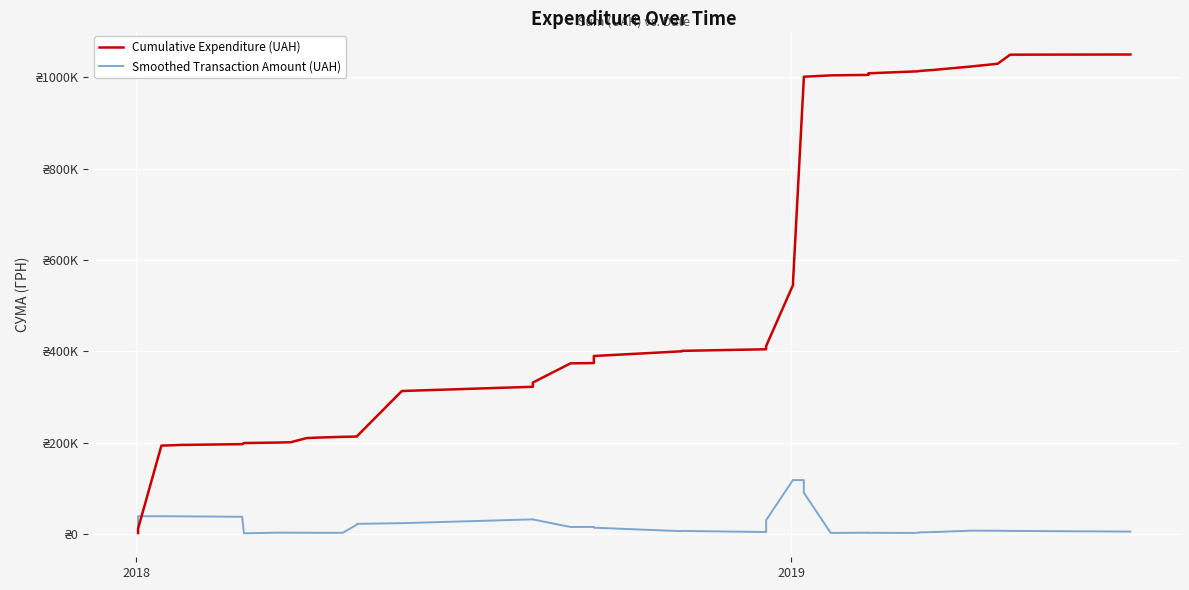

Reading right to left, what are all the values shown in this chart?

Cumulative Expenditure (UAH): 1049532.9	1049147.8	1029240.3	1023181.5	1015682.5	1013691.5	1012613.5	1008379.0	1004879.0	1003827.1	1000887.2	998199.2	996848.4	551964.4	545101.2	411270.9	407806.8	404342.8	400878.8	399918.8	389606.3	374206.3	373541.3	331495.9	322245.9	312995.9	214121.7	213297.7	212666.7	211159.7	209997.0	200800.7	200222.7	199087.7	196675.7	194985.6	193444.7	11581.7	5665.7	2093.7
Smoothed Transaction Amount (UAH): 5270.3	6770.1	7168.3	7306.9	4172.3	3660.5	2371.1	2560.9	2882.9	2306.1	90582.9	91745.2	117923.3	118078.5	118501.1	30217.1	29036.5	4332.9	6720.1	6160.3	13876.6	15534.6	15322.1	32016.9	32048.7	23765.8	22217.2	20599.8	2664.2	2615.0	2715.8	2896.8	3002.3	1471.2	37728.2	38684.4	38916.4	38997.1	38688.9	2316.3